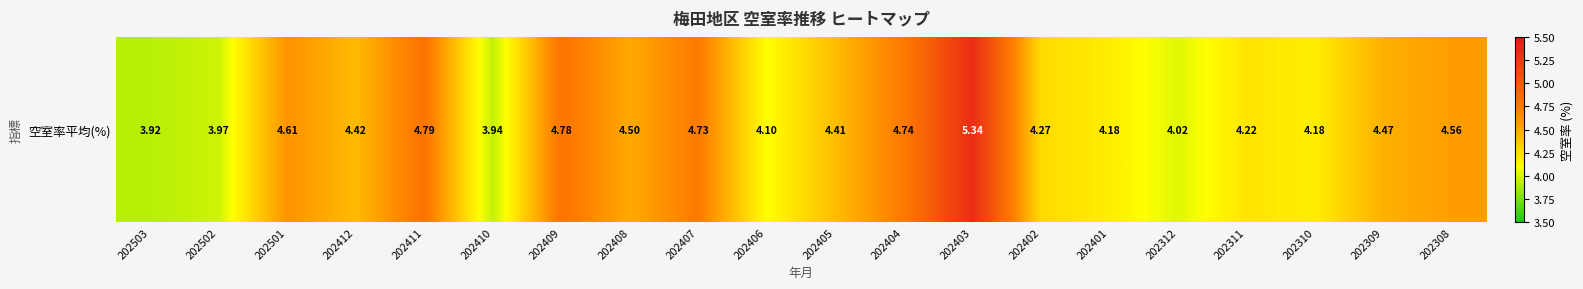

The chart shows a value of 6.8 at 202405. True or false?

False